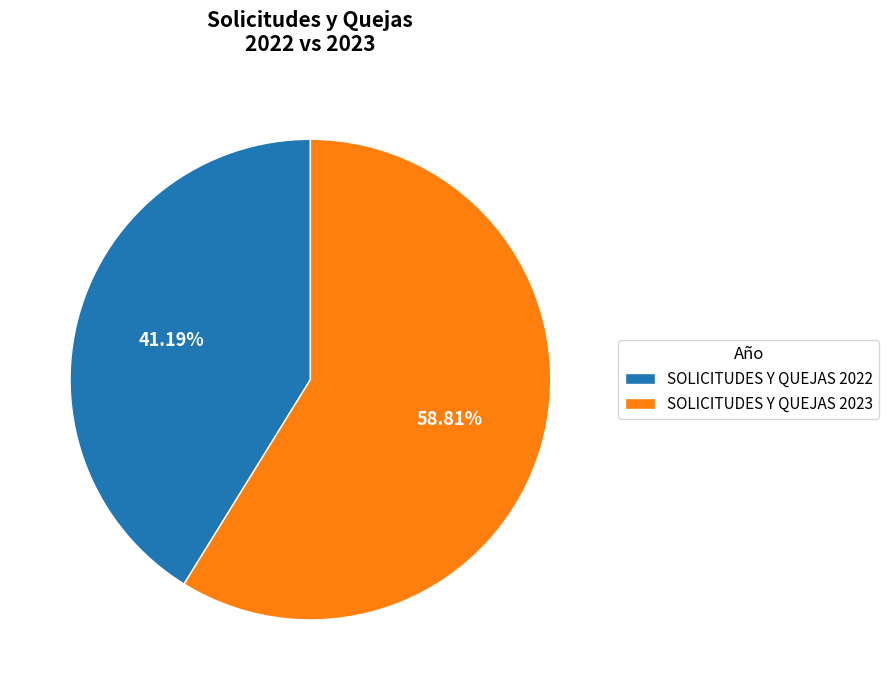

Rank the categories by value from lowest to highest.

SOLICITUDES Y QUEJAS 2022, SOLICITUDES Y QUEJAS 2023